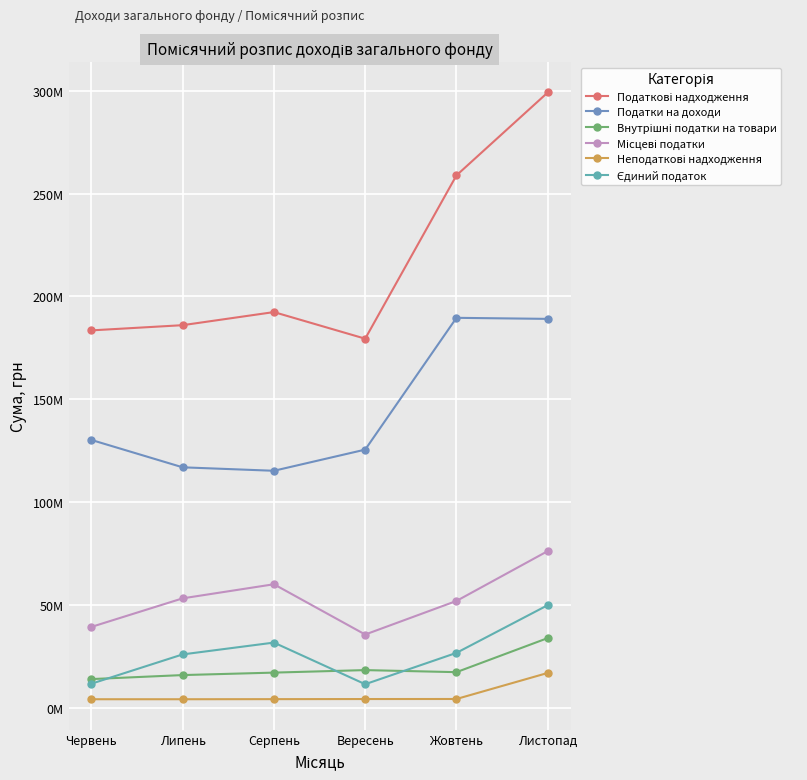

Reading right to left, transcribe all the data shown in this chart.

Податкові надходження: 299172000	258865200	179456000	192394000	186026300	183493200
Податки на доходи: 189090000	189601000	125520500	115232500	116917500	130228000
Внутрішні податки на товари: 33890000	17320000	18320000	17100000	15900000	13950000
Місцеві податки: 76192000	51944200	35615500	60061500	53208800	39315200
Неподаткові надходження: 16940550	4272600	4247750	4197900	4150000	4151700
Єдиний податок: 49900000	26700000	11460000	31700000	25950000	11700000